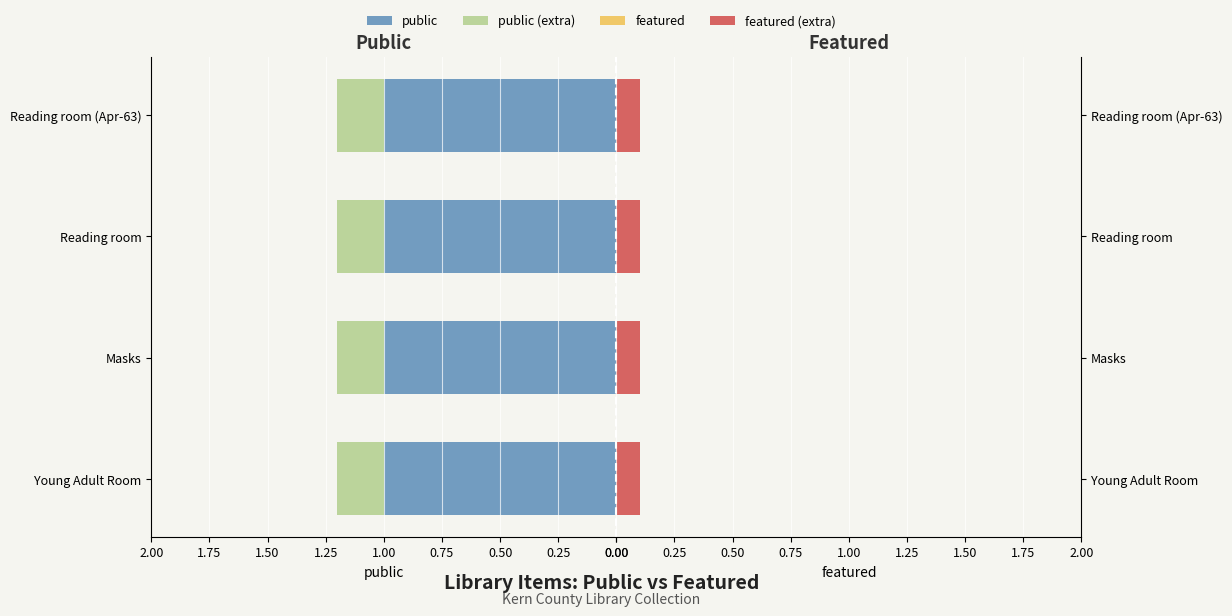

What is the label of the 2nd bar from the left?

Masks